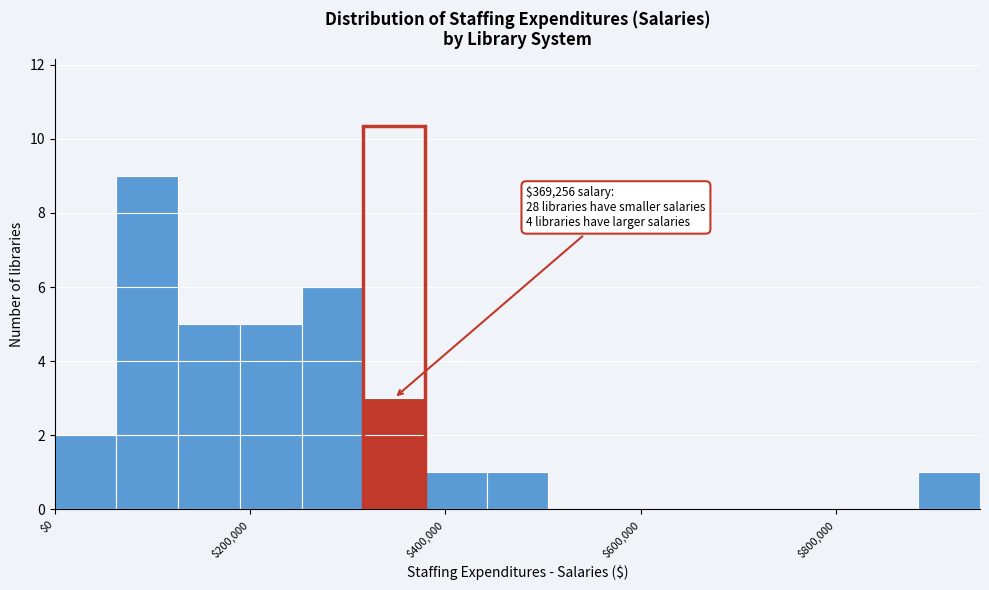

Around what value on the x-axis is the tallest bar? Give the approximate position of its centre, as read against the axis.

100000